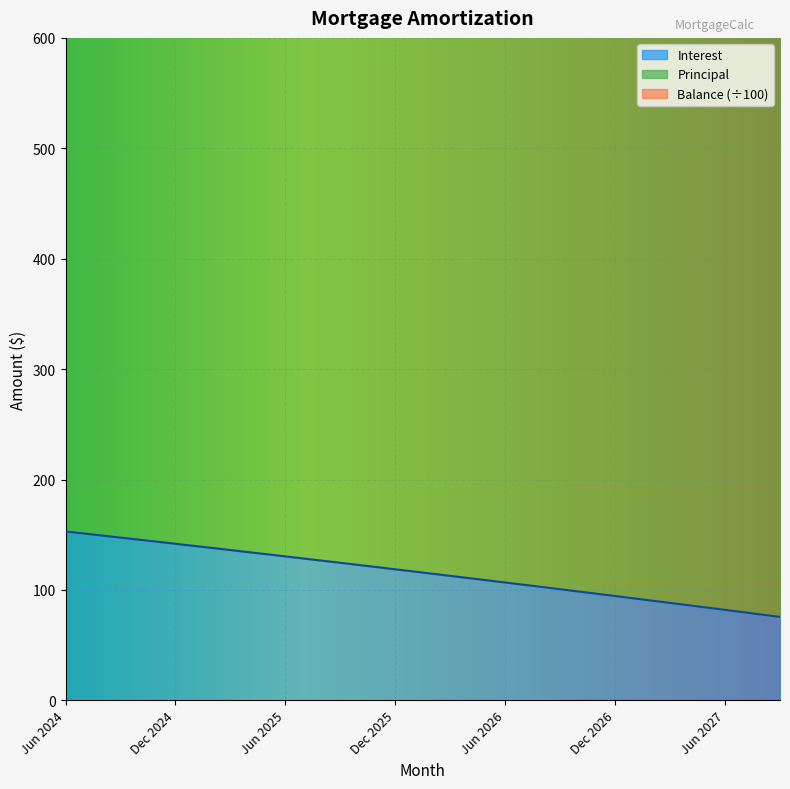

True or false: Interest has more than 0 interior local peaks.

False